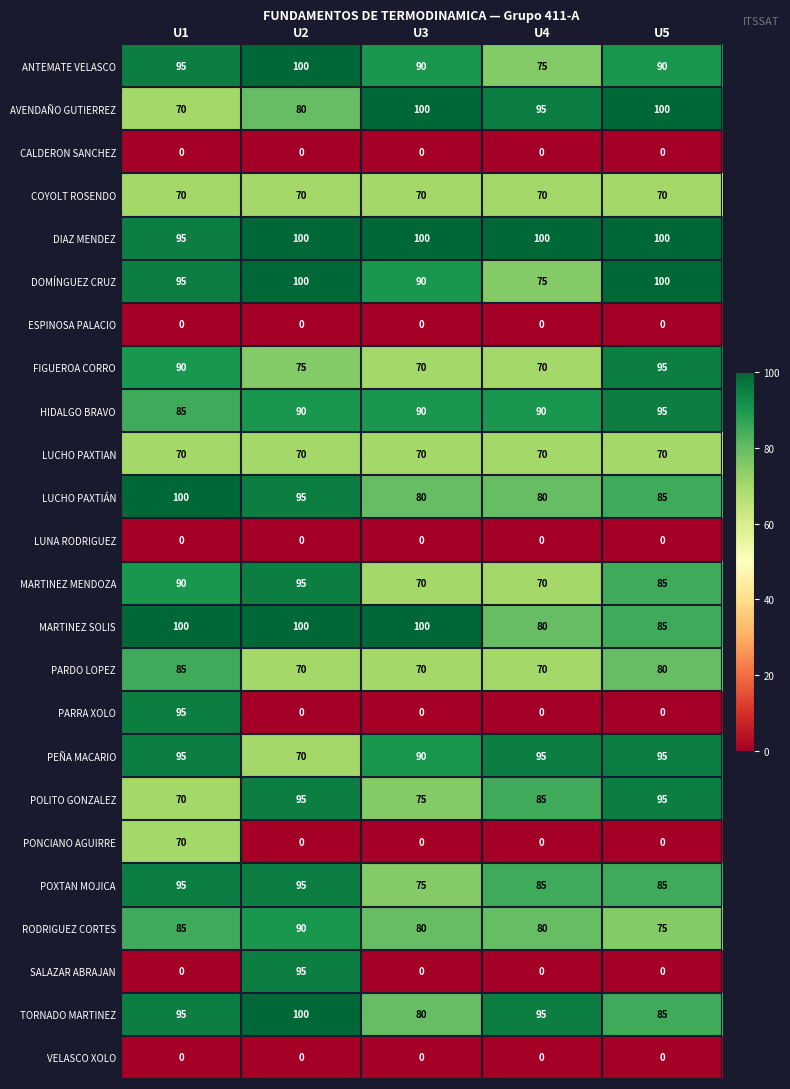

What is the highest value of the PARDO LOPEZ series?

85